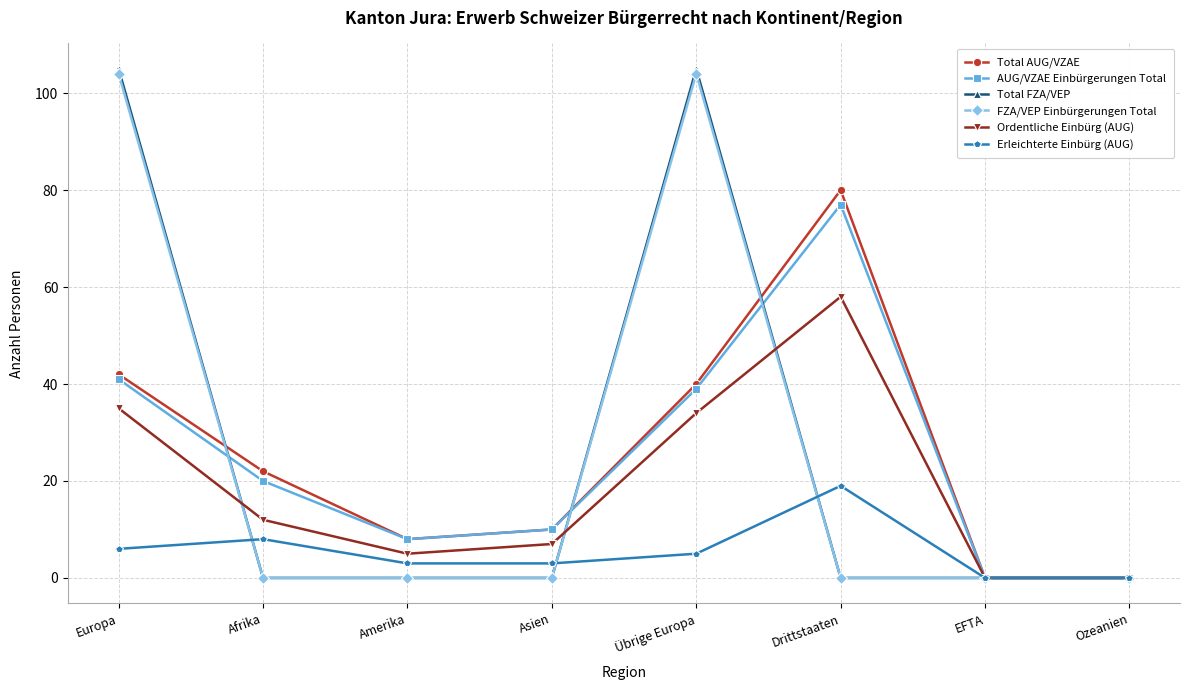

Reading left to right, list all the values displayed in this chart.

Total AUG/VZAE: Europa=42	Afrika=22	Amerika=8	Asien=10	Übrige Europa=40	Drittstaaten=80	EFTA=0	Ozeanien=0
AUG/VZAE Einbürgerungen Total: Europa=41	Afrika=20	Amerika=8	Asien=10	Übrige Europa=39	Drittstaaten=77	EFTA=0	Ozeanien=0
Total FZA/VEP: Europa=105	Afrika=0	Amerika=0	Asien=0	Übrige Europa=105	Drittstaaten=0	EFTA=0	Ozeanien=0
FZA/VEP Einbürgerungen Total: Europa=104	Afrika=0	Amerika=0	Asien=0	Übrige Europa=104	Drittstaaten=0	EFTA=0	Ozeanien=0
Ordentliche Einbürg (AUG): Europa=35	Afrika=12	Amerika=5	Asien=7	Übrige Europa=34	Drittstaaten=58	EFTA=0	Ozeanien=0
Erleichterte Einbürg (AUG): Europa=6	Afrika=8	Amerika=3	Asien=3	Übrige Europa=5	Drittstaaten=19	EFTA=0	Ozeanien=0